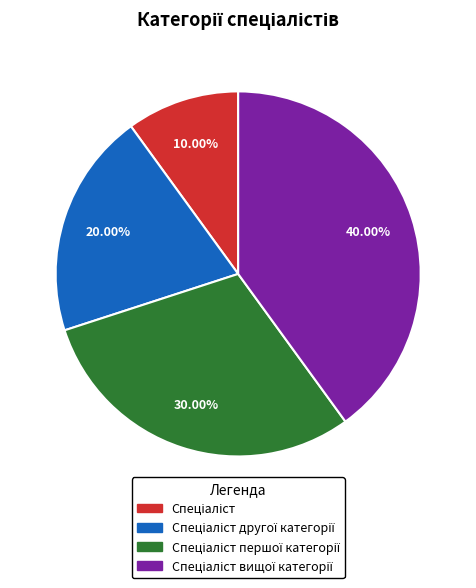

Does any single category account for the majority?

No